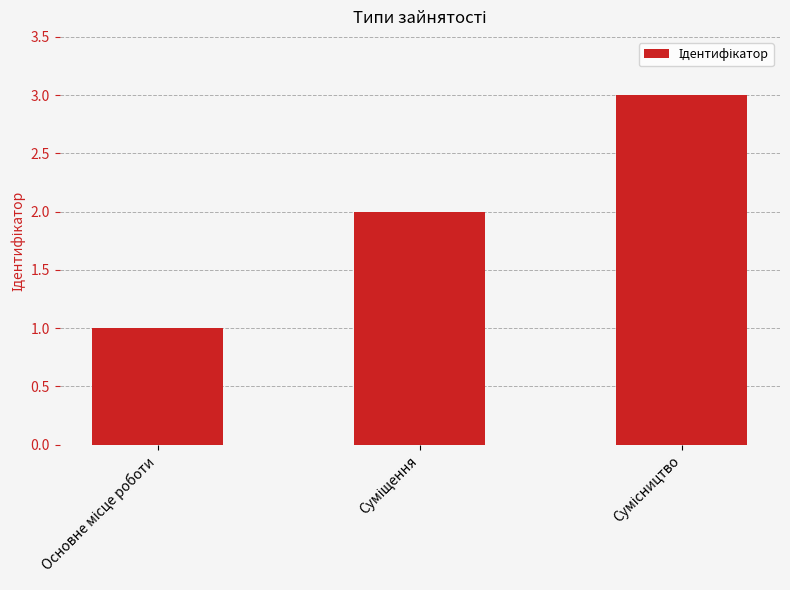

What is the sum of all values?

6